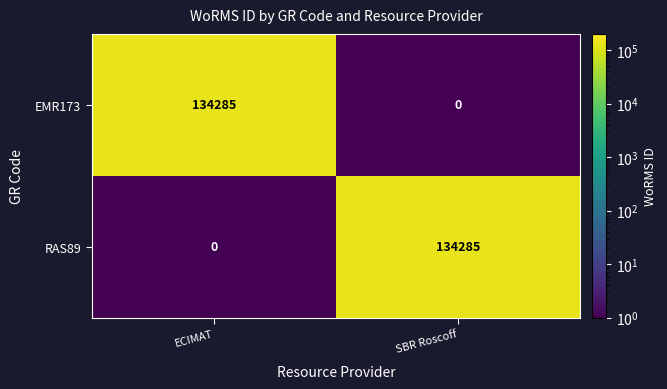

What is the difference between the RAS89 values at SBR Roscoff and ECIMAT?

134285